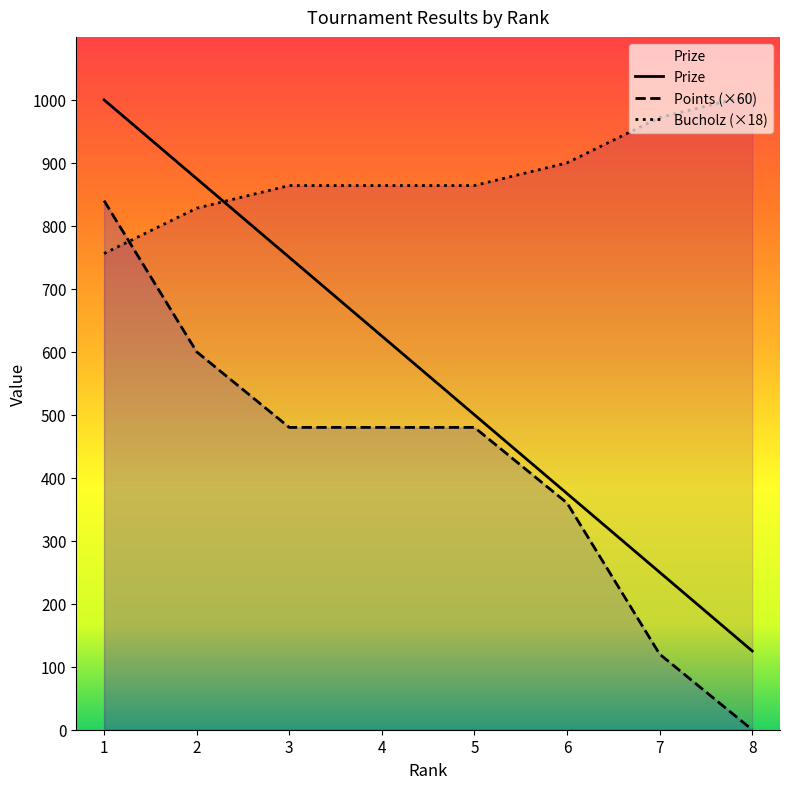

How many values in the Bucholz (×18) series are below 864?

2